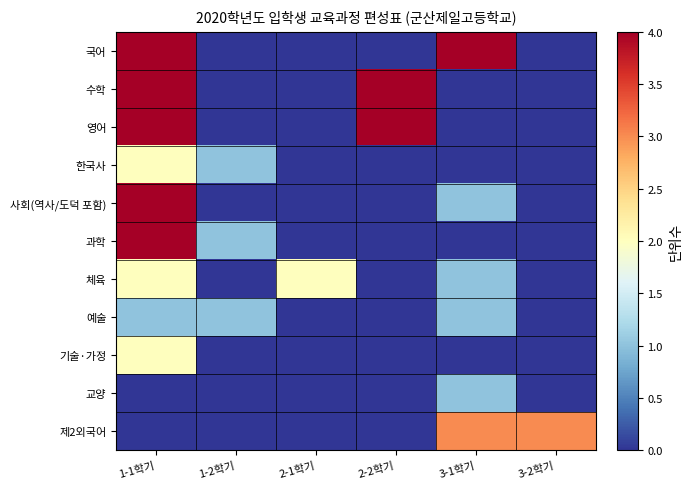

What is the total value across all series at 3-2학기?

3